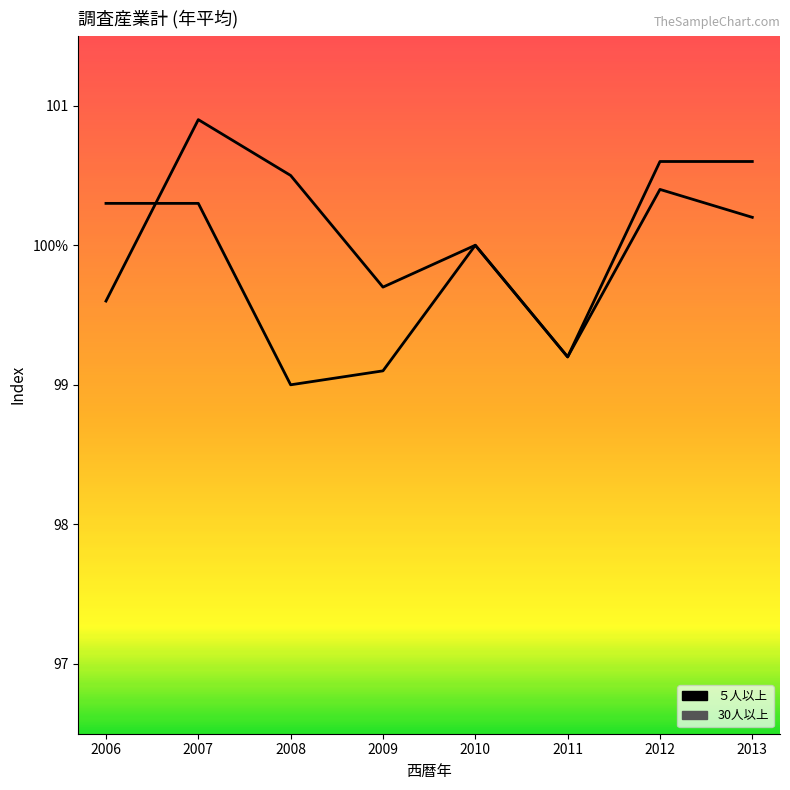

At 2007, list the series in order from smallest to largest.

５人以上, 30人以上